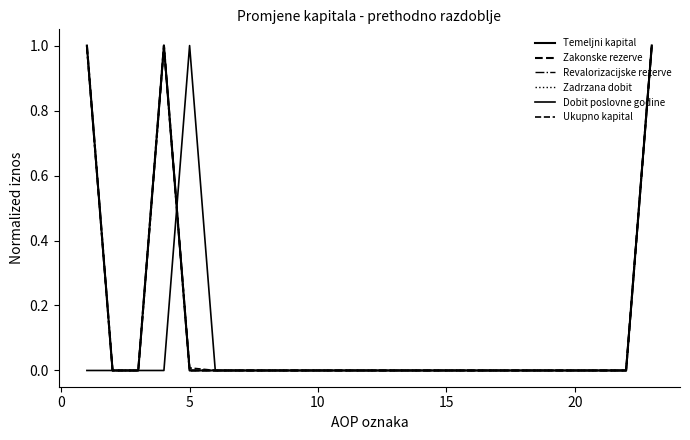

What is the difference between the maximum and minimum values in the Revalorizacijske rezerve series?

1.0